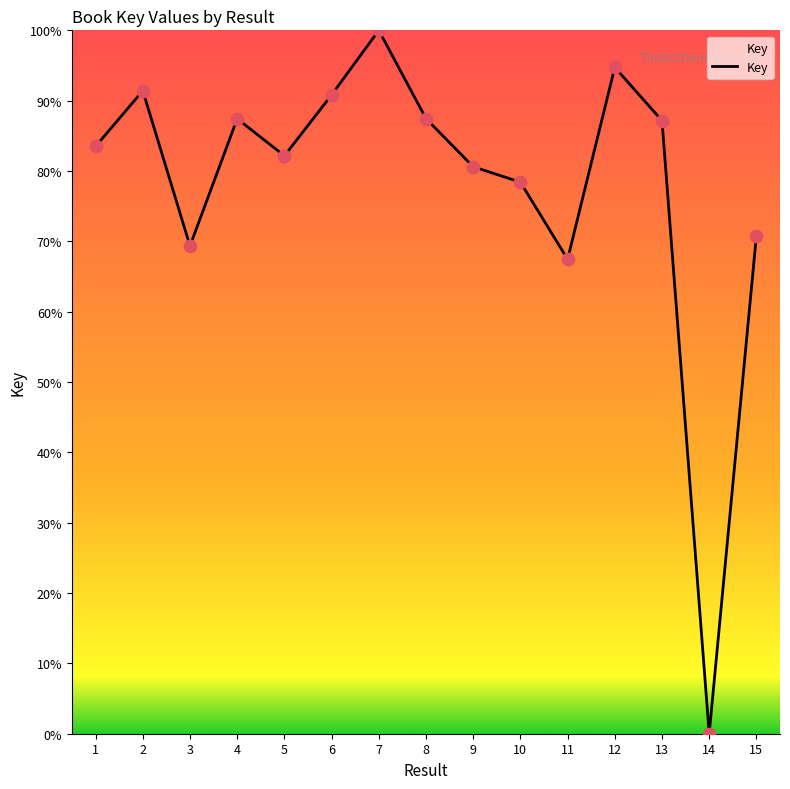

What is the change in value from 8 to 10?

-9.0